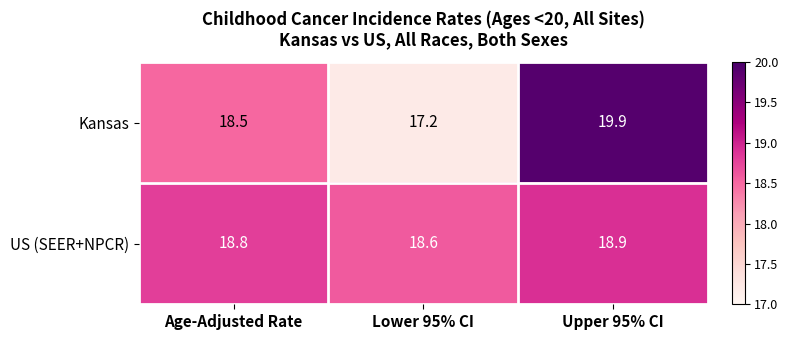

The value of Kansas at Upper 95% CI is 19.9. True or false?

True